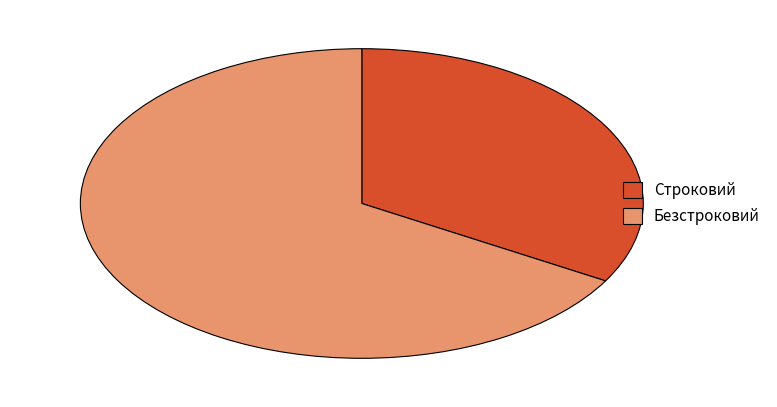

True or false: Безстроковий accounts for 67% of the total.

True